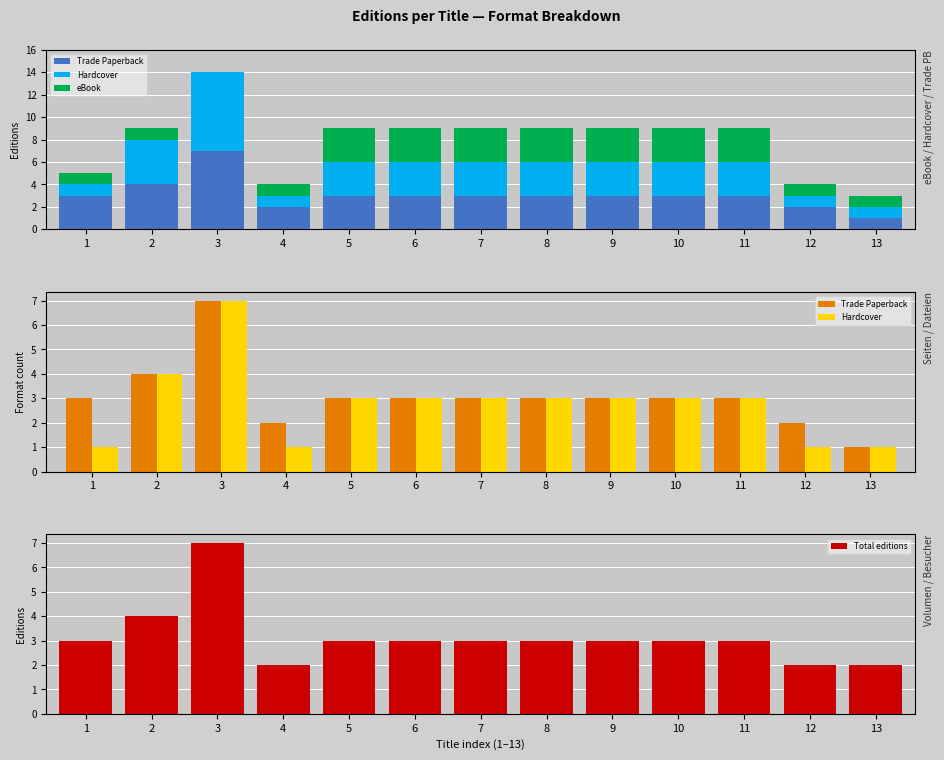

What is the value of the Hardcover bar at the 3rd from the left?

7